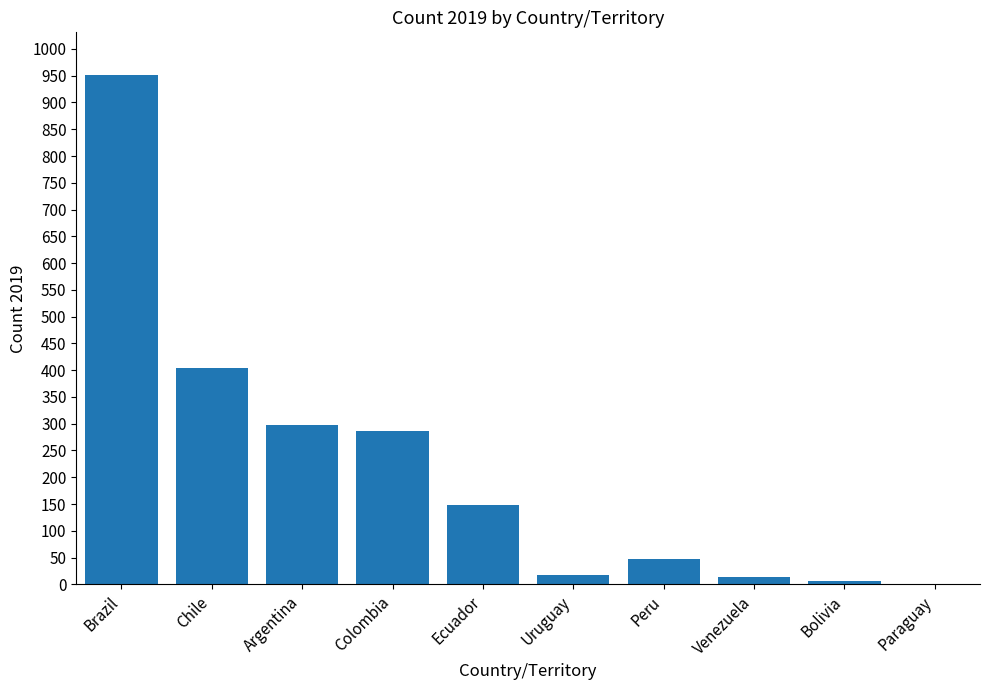

What is the maximum value shown in the chart?

951